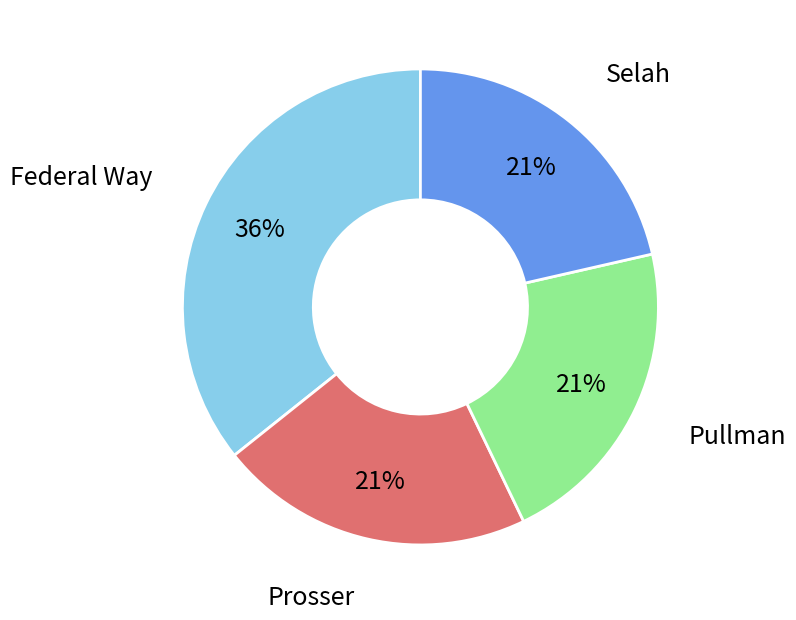

Does any single category account for the majority?

No